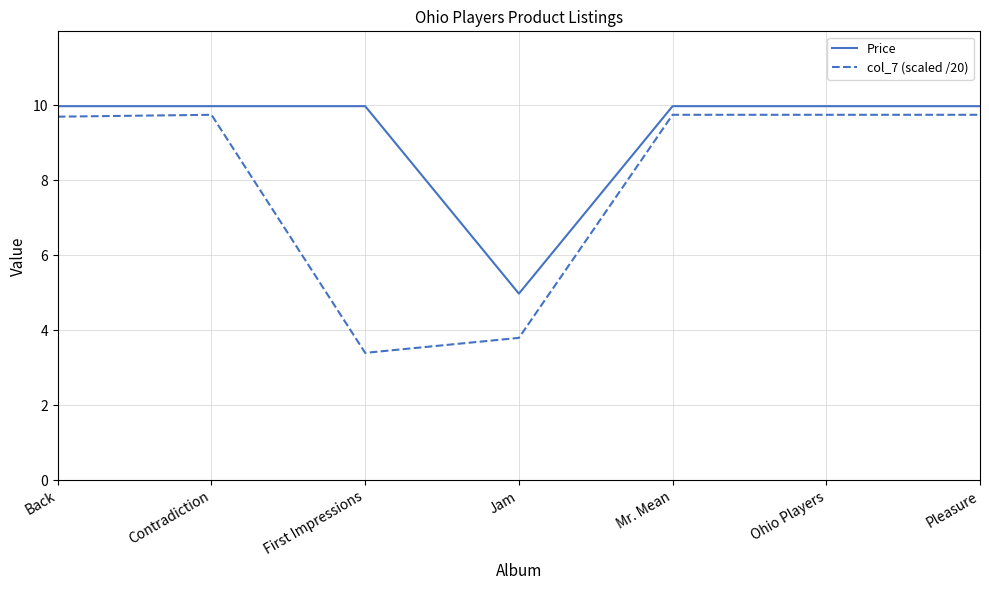

Which series has the largest total across all categories?

Price